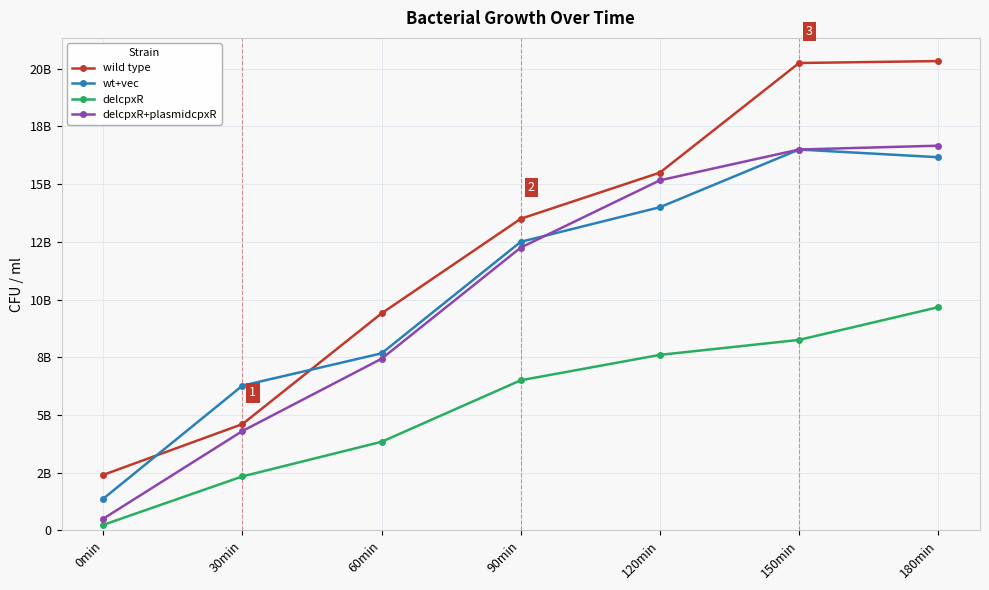

Does the chart have visible grid lines?

Yes